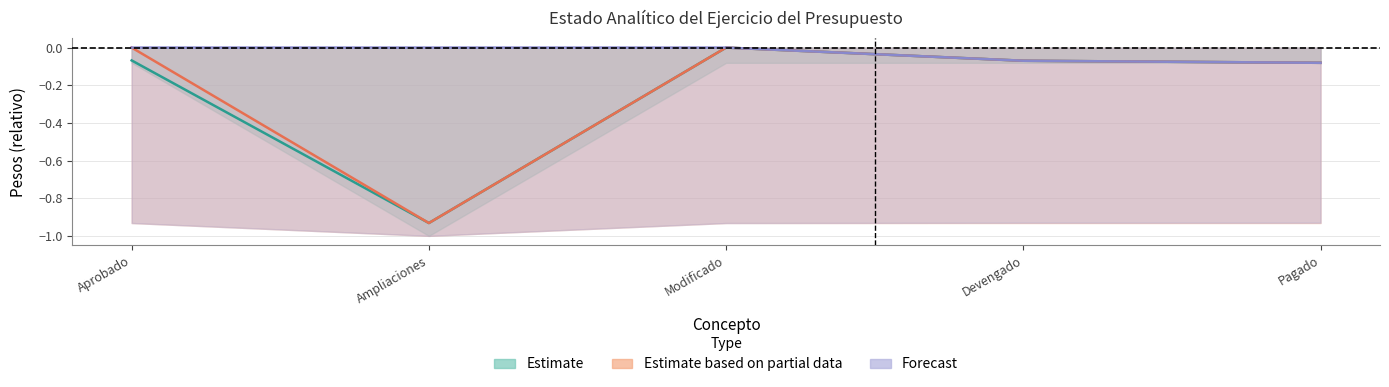

What is the minimum value for Estimate?

-0.9